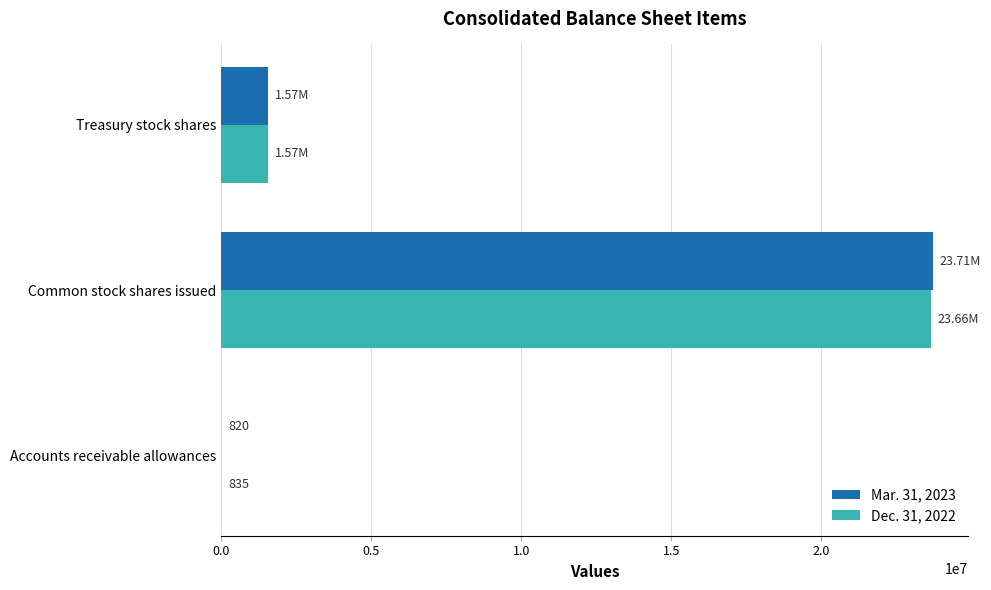

What is the total value across all series at Common stock shares issued?

47370629